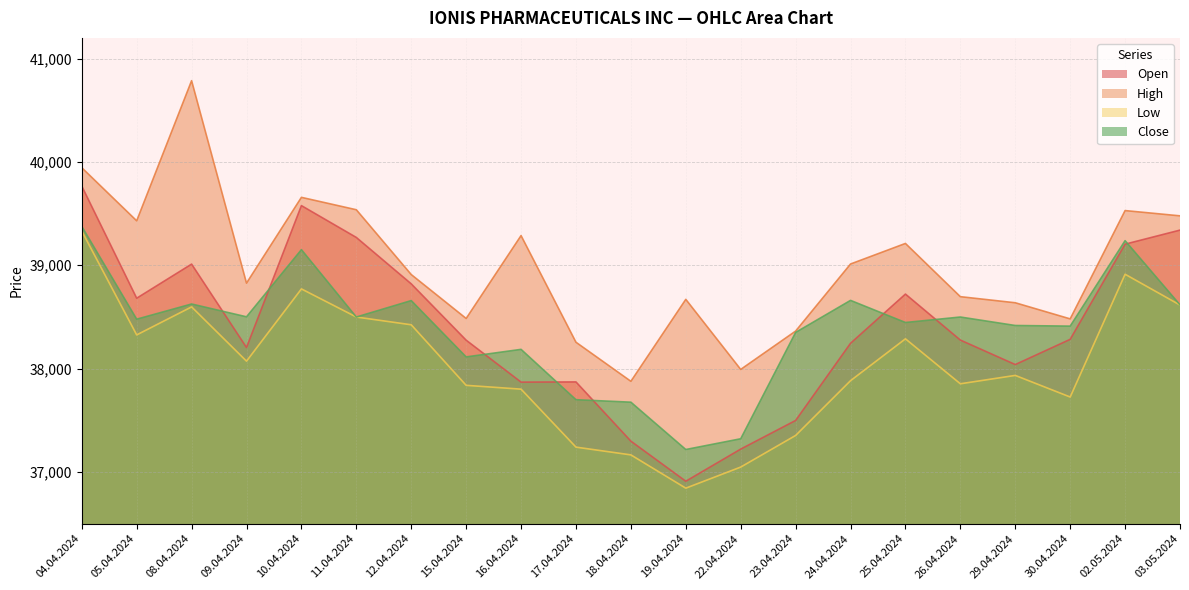

What is the lowest value of the Close series?

37217